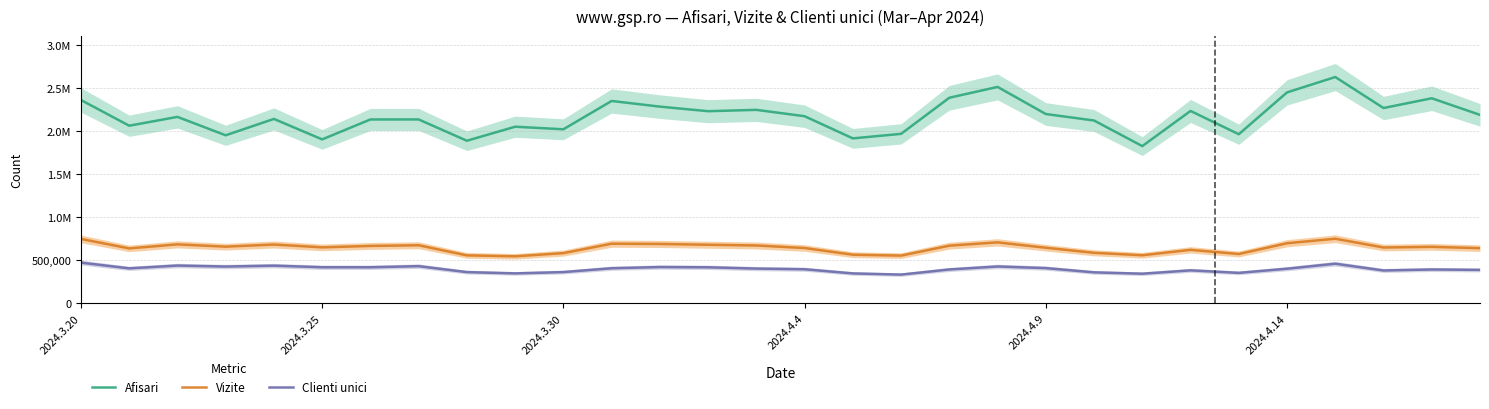

Rank the categories by Clienti unici value from highest to lowest.

2024.3.20, 26, 2024.3.30, 2024.4.9, 7, 19, 2024.4.4, 12, 2024.4.14, 6, 13, 20, 11, 2024.3.25, 14, 25, 15, 18, 28, 29, 23, 27, 10, 8, 21, 24, 9, 16, 22, 17